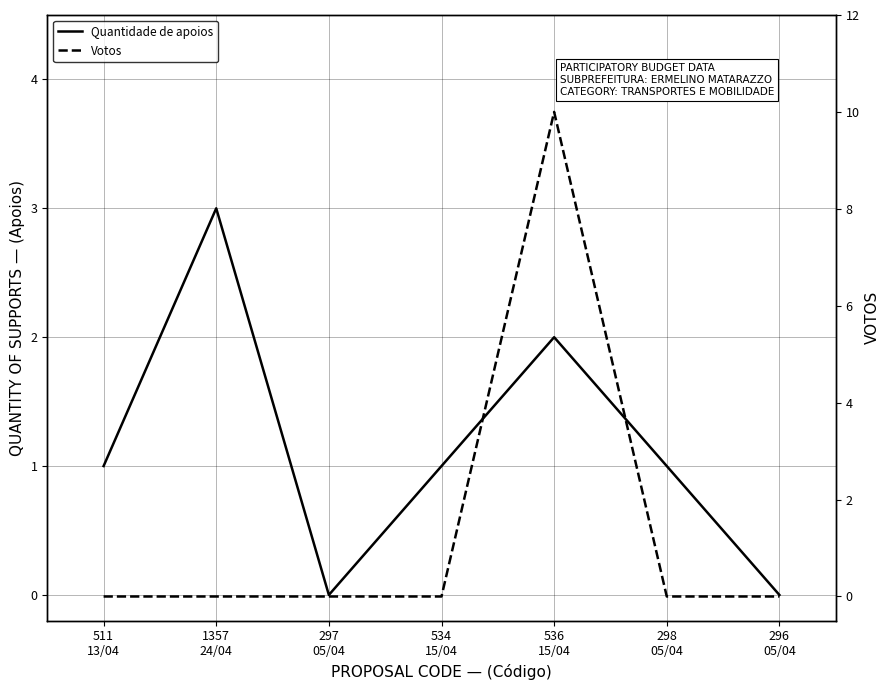

What is the total value across all series at 536
15/04?

12